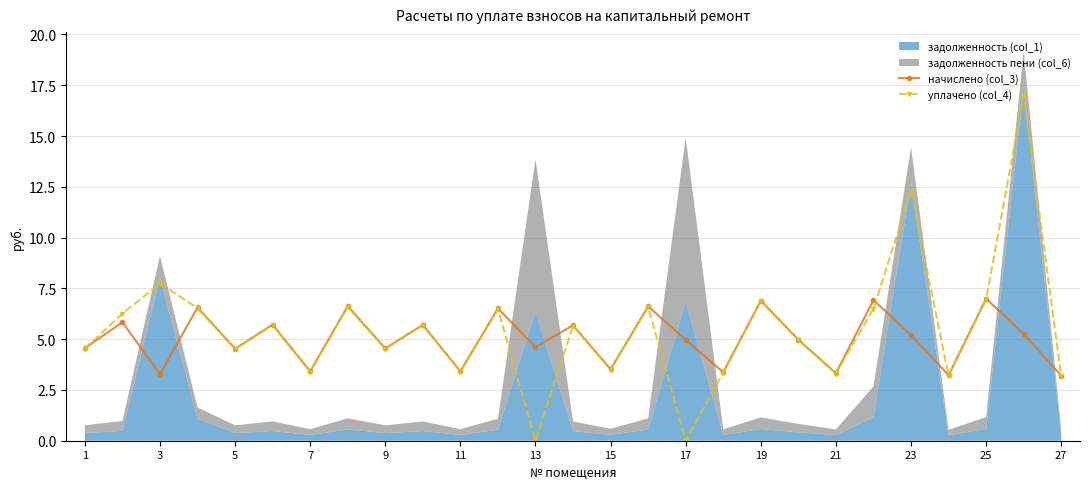

The value of начислено (col_3) at 1 is 5.9. True or false?

False